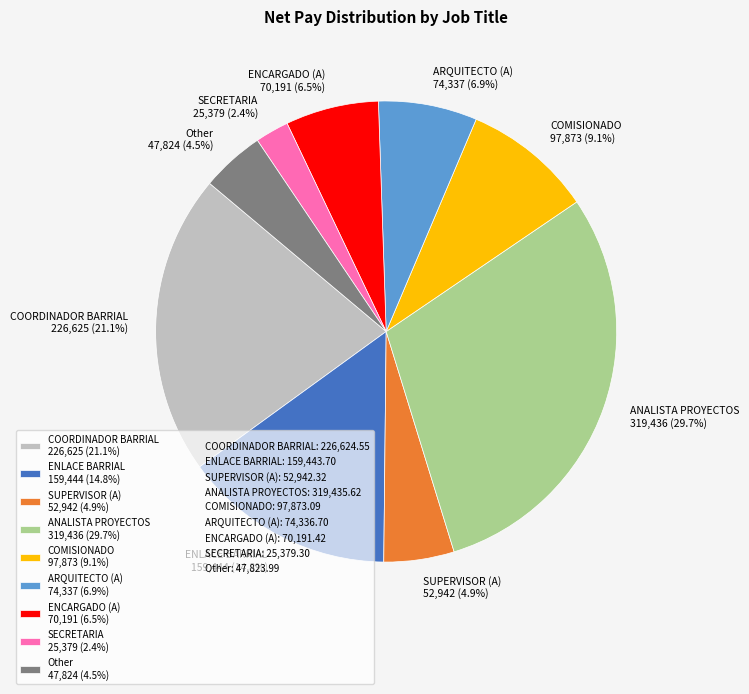

Between ENCARGADO (A) and ENLACE BARRIAL, which is larger?

ENLACE BARRIAL